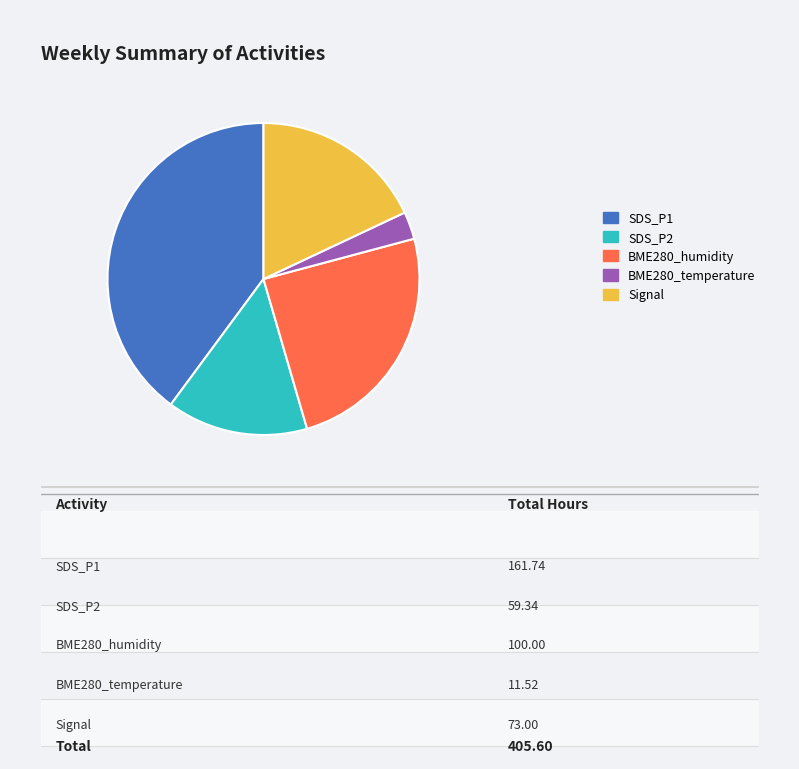

Is the sum of Signal and BME280_temperature greater than half?

No